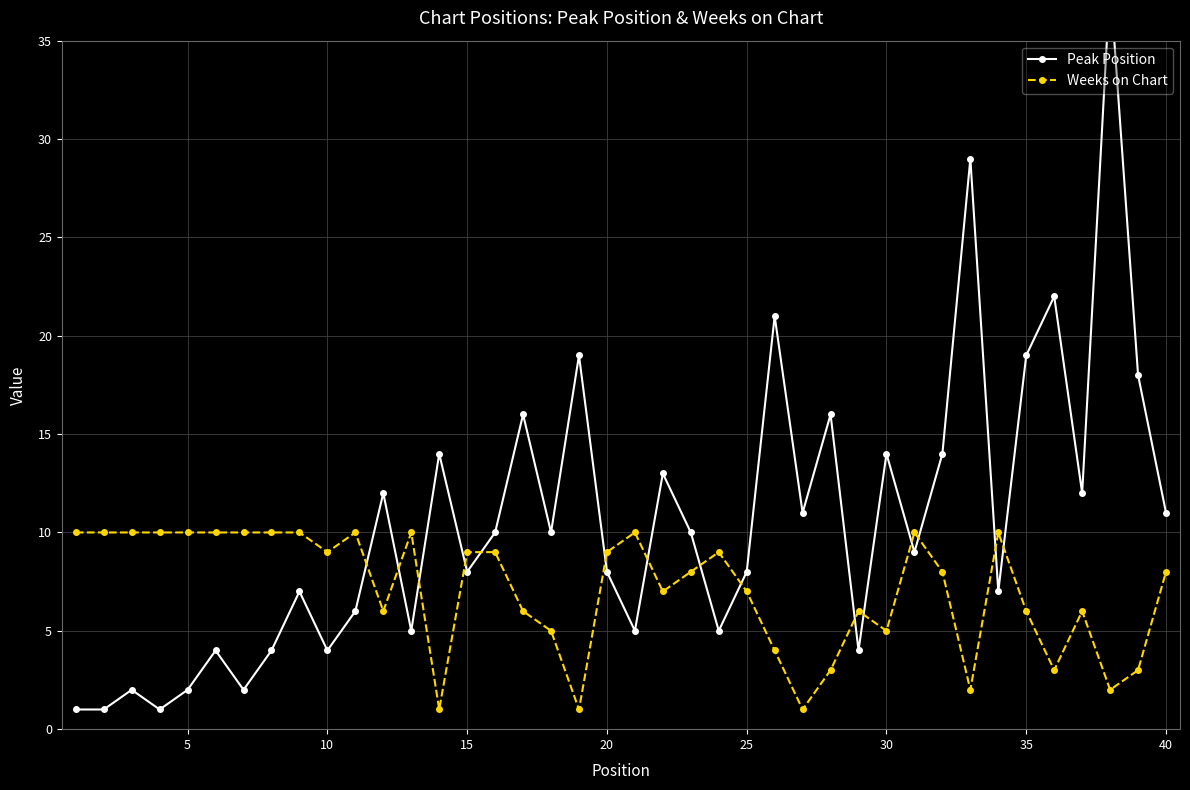

How many lines are shown in the chart?

2